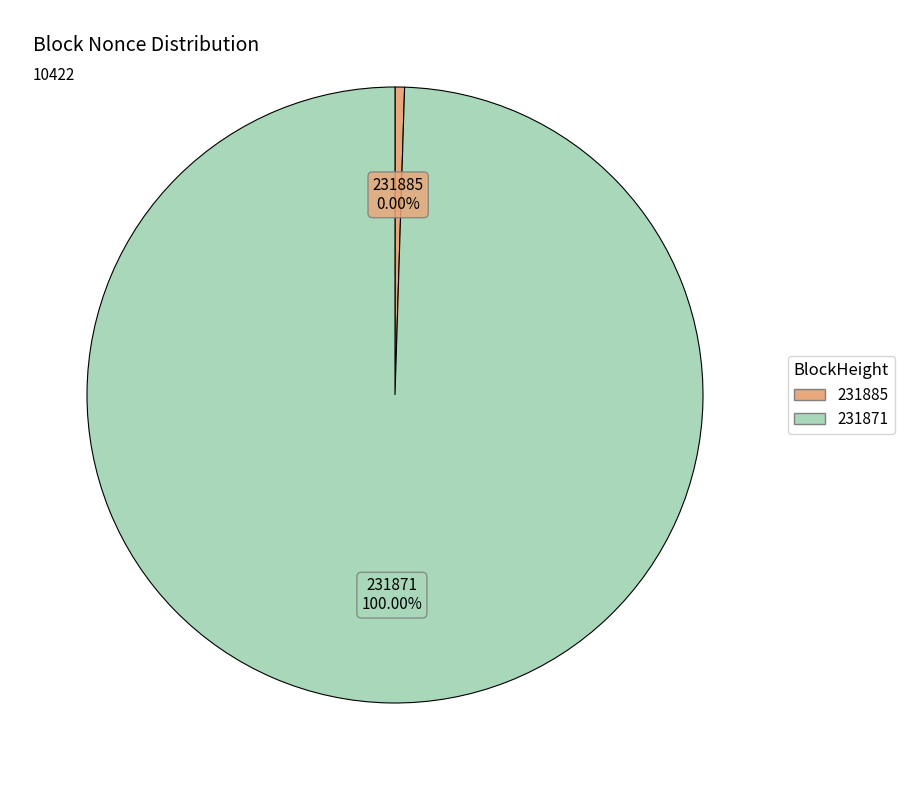

Which slice represents more than half of the pie?

231871